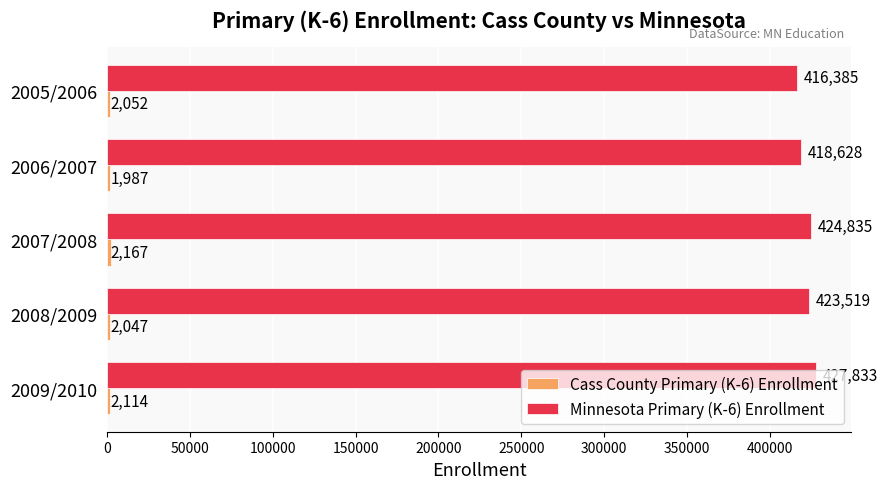

What is the sum of all Minnesota Primary (K-6) Enrollment values?

2111200